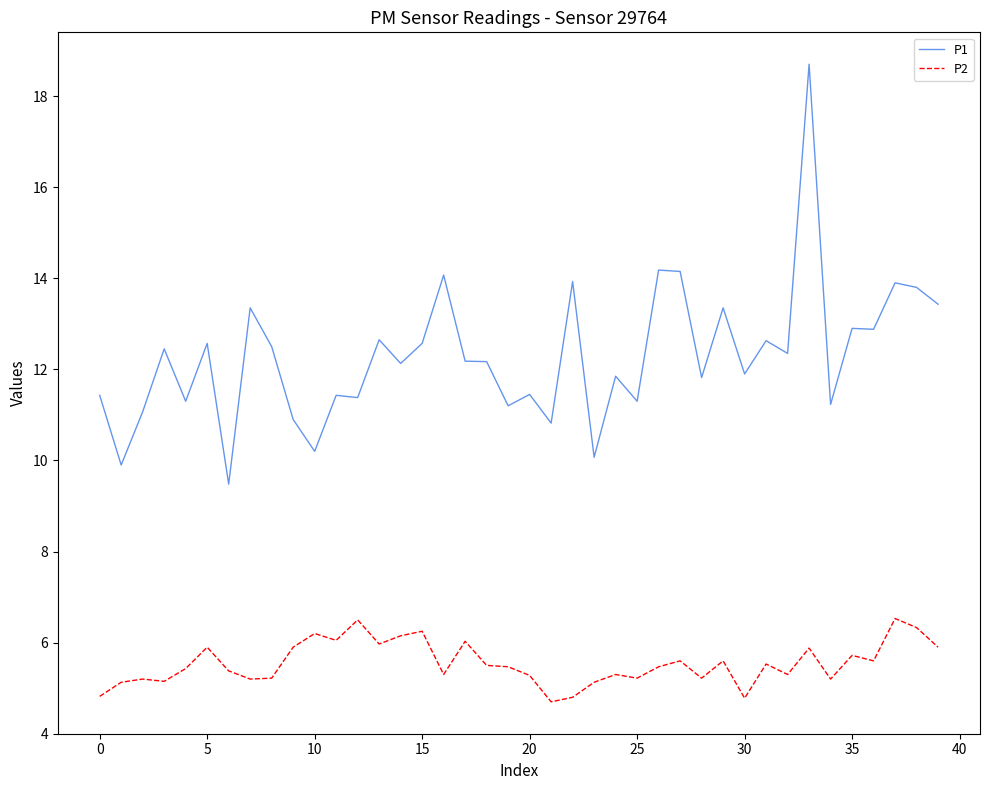

What is the difference between the maximum and minimum values in the P2 series?

1.8